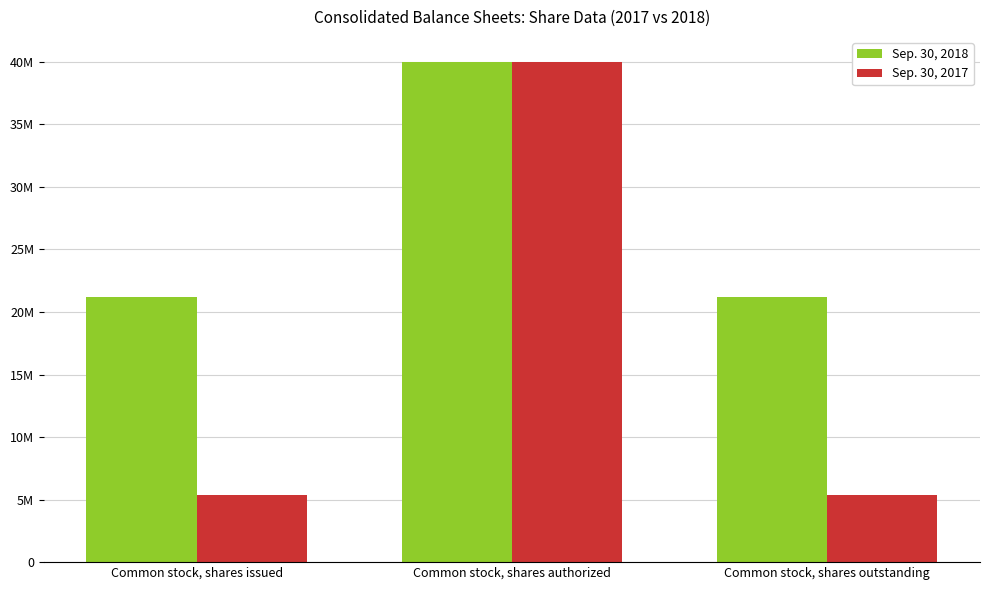

What are all the series names shown in the legend?

Sep. 30, 2018, Sep. 30, 2017